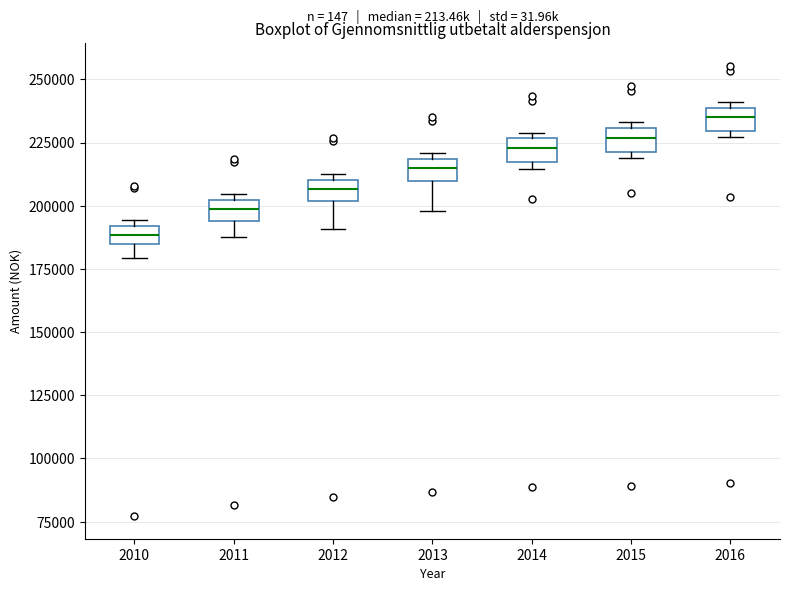

Where does the lower whisker of the box at x = 2011 end on the y-axis? The values are not printed on the chart, so give them approximately, as read against the axis.

190000